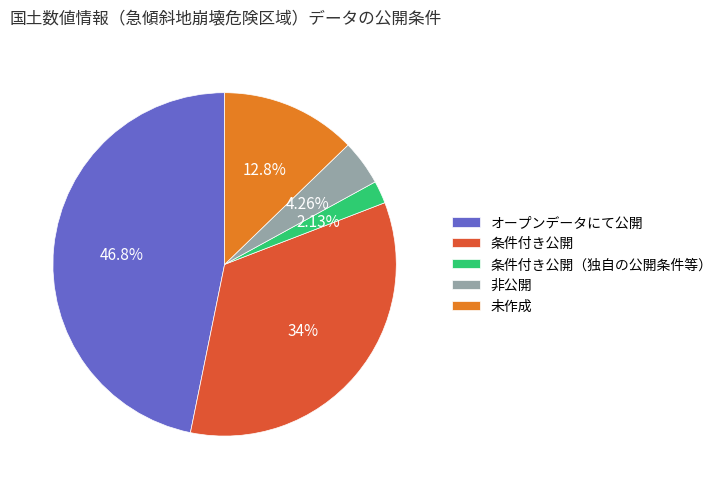

Is it true that 条件付き公開（独自の公開条件等） is 9% of the pie?

False